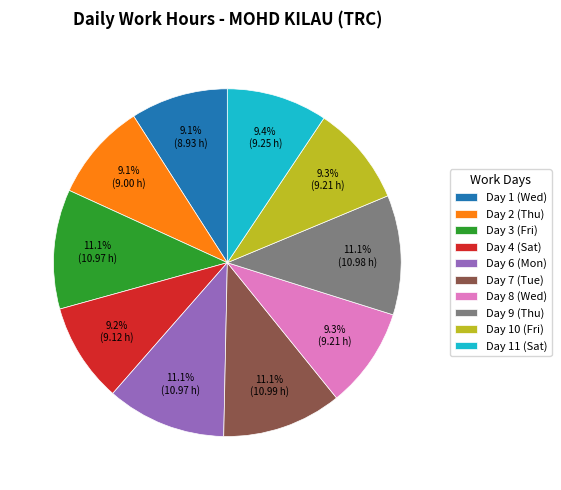

Do Day 7 (Tue) and Day 10 (Fri) together represent more than half of the pie?

No